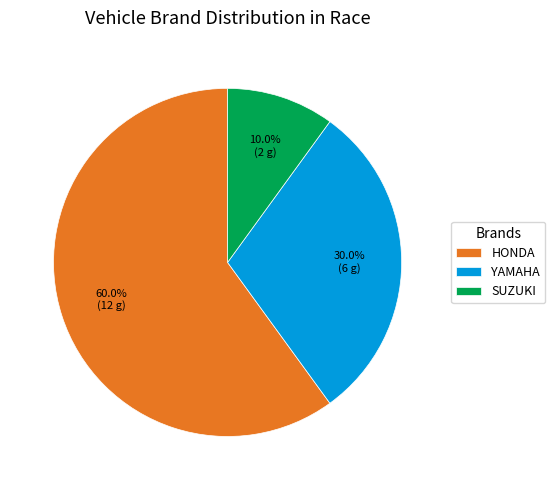

To the nearest percent, what portion does SUZUKI represent?

10%